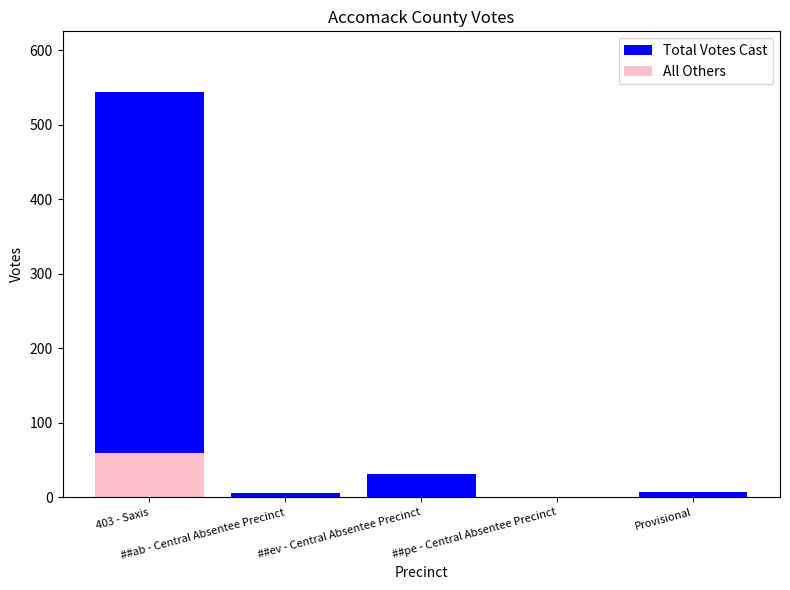

Reading left to right, extract all data points from this chart.

Total Votes Cast: 403 - Saxis=544	##ab - Central Absentee Precinct=6	##ev - Central Absentee Precinct=32	##pe - Central Absentee Precinct=0	Provisional=7
All Others: 403 - Saxis=60	##ab - Central Absentee Precinct=0	##ev - Central Absentee Precinct=1	##pe - Central Absentee Precinct=0	Provisional=0